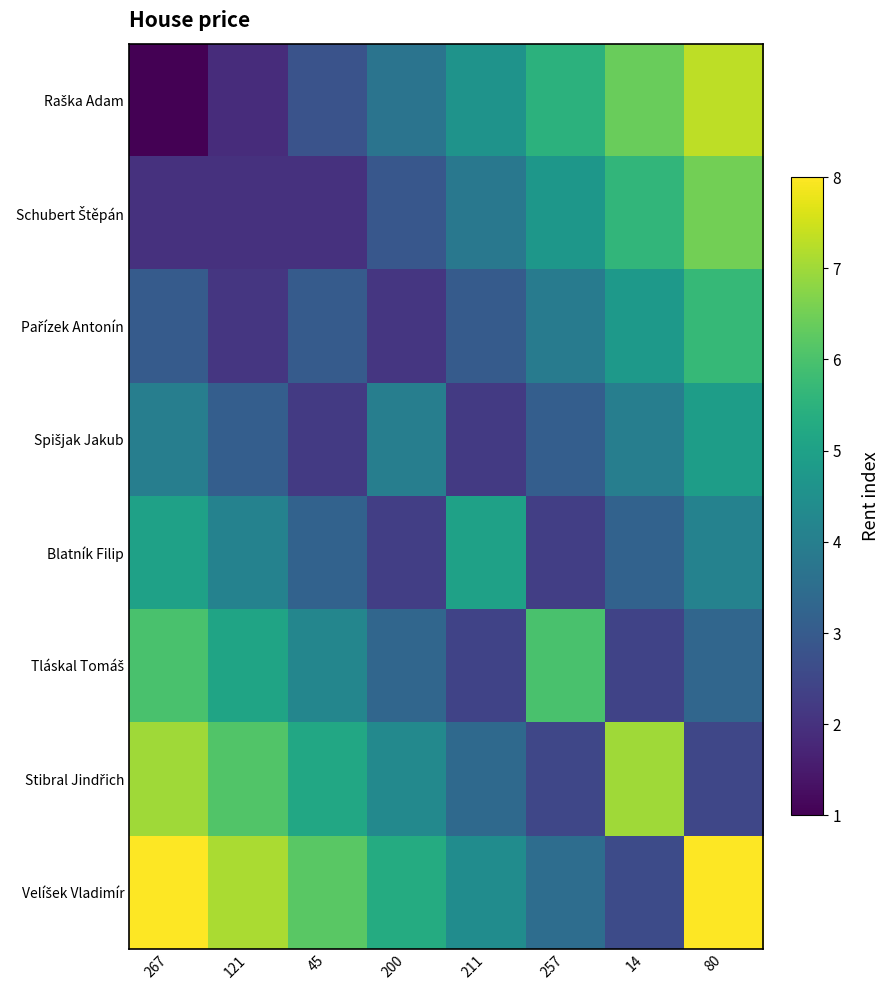

Which category has the lowest value across all series?

267